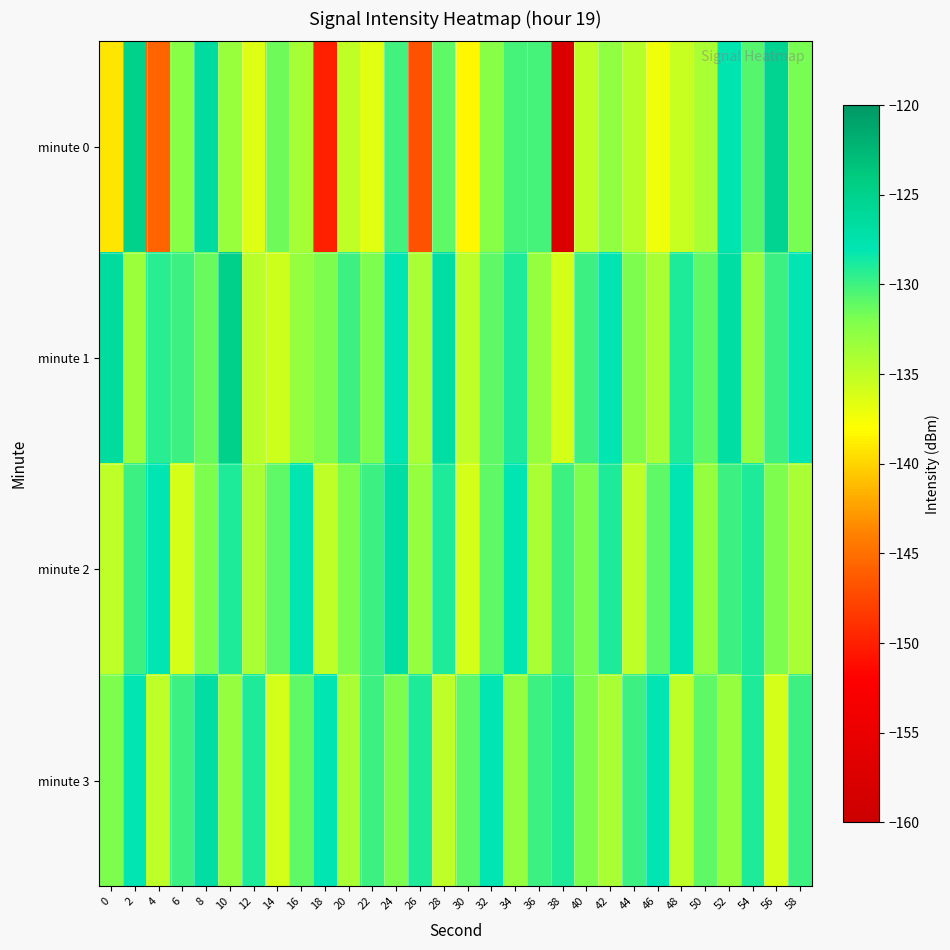

Between 38 and 56, which series saw the biggest shift?

minute 0